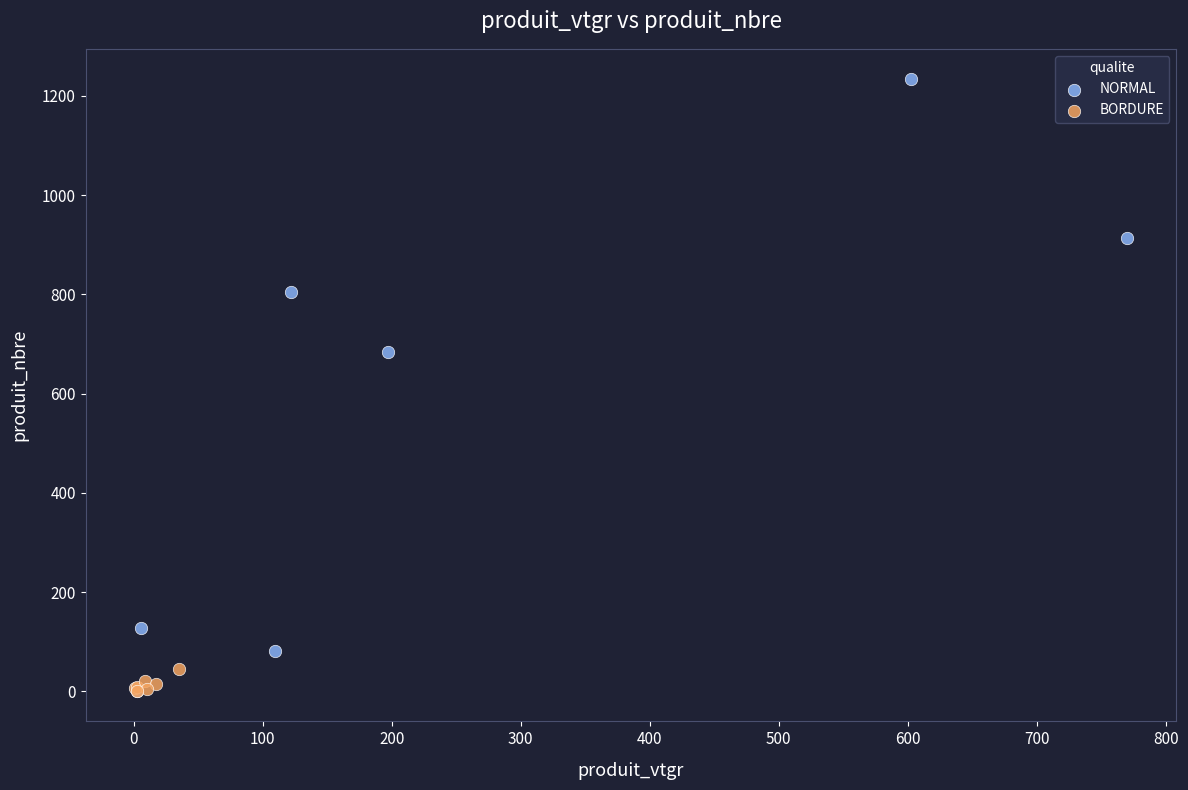

Which series contains the highest Y value?

NORMAL